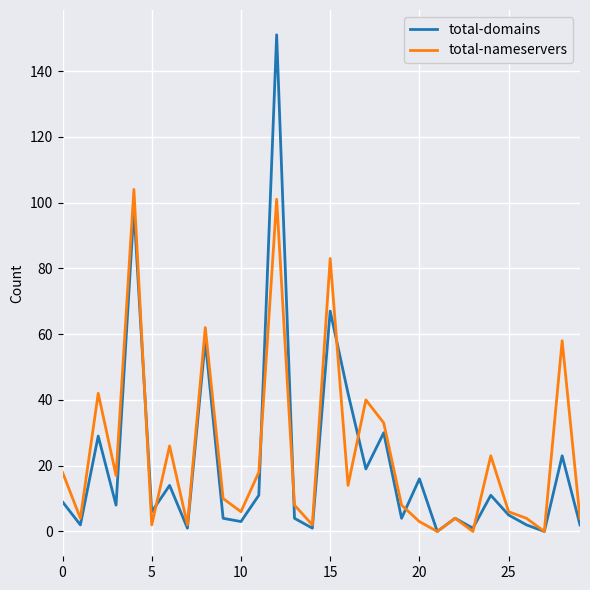

List the series in order of their peak value, highest first.

total-domains, total-nameservers